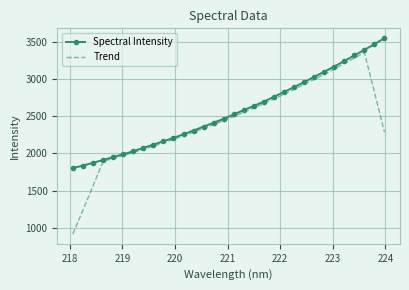

Rank the series by their maximum value, from highest to lowest.

Spectral Intensity, Trend